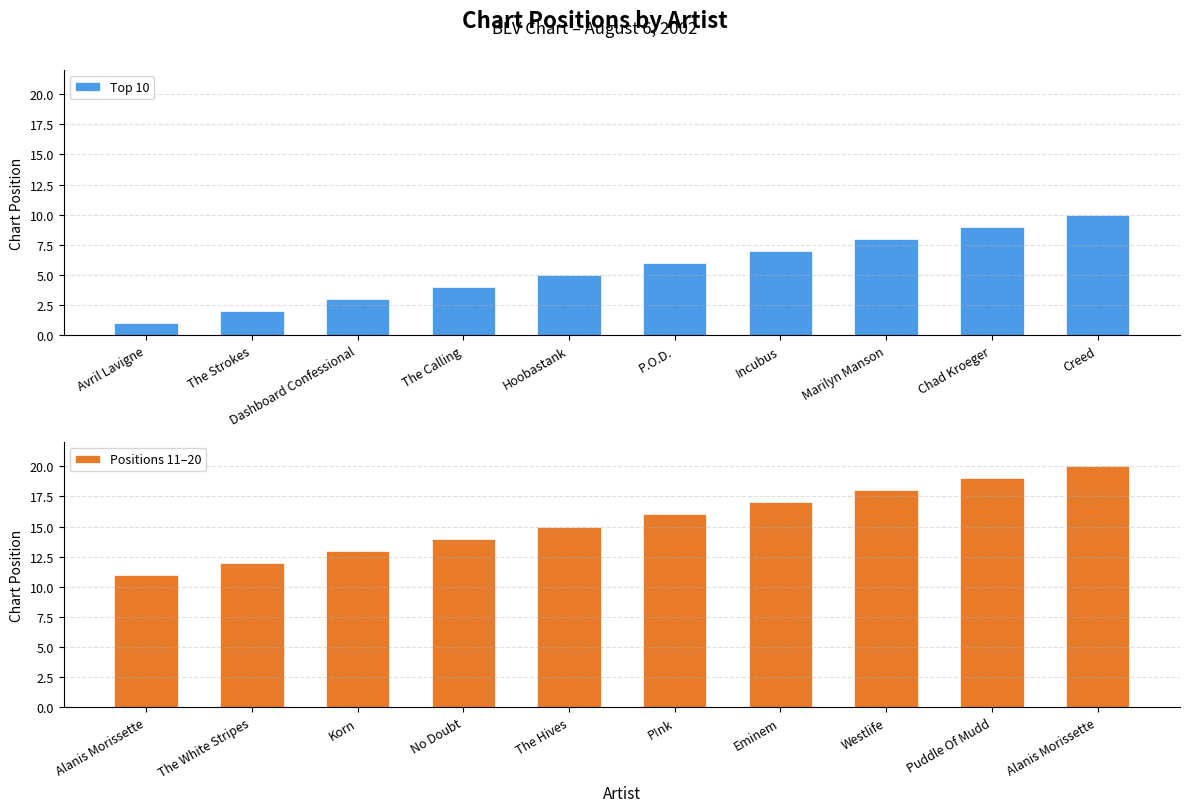

The Top 10 series shows 5 at The Calling. True or false?

False